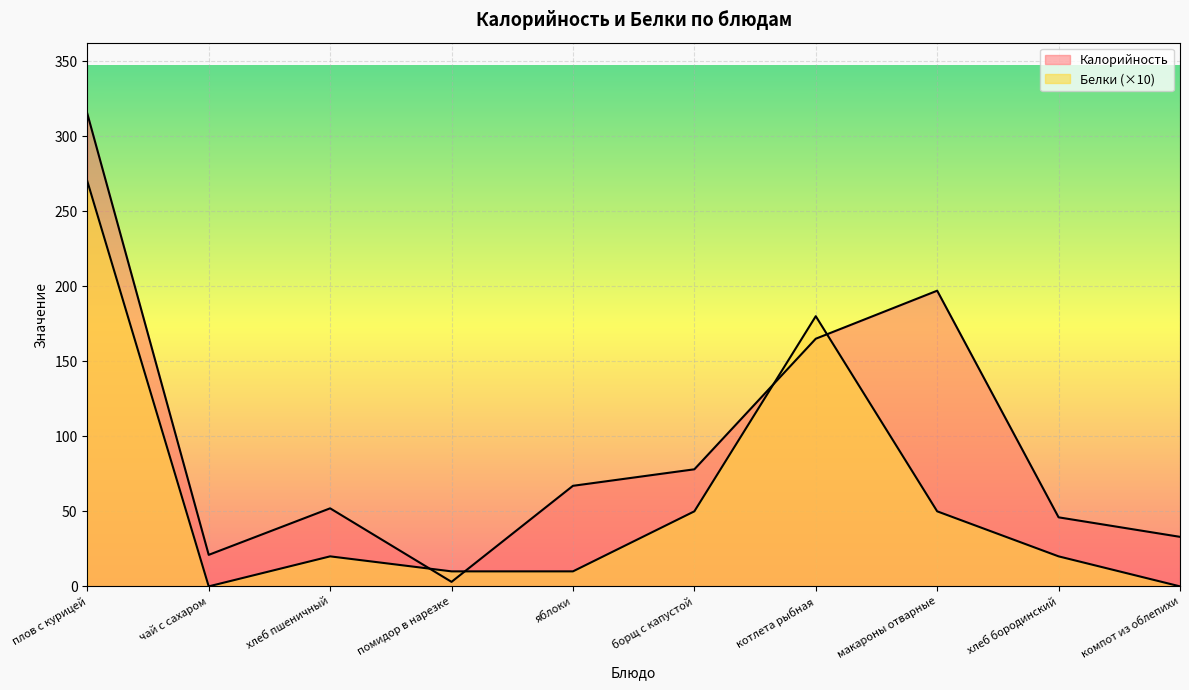

Does the chart display data point markers on the line(s)?

No